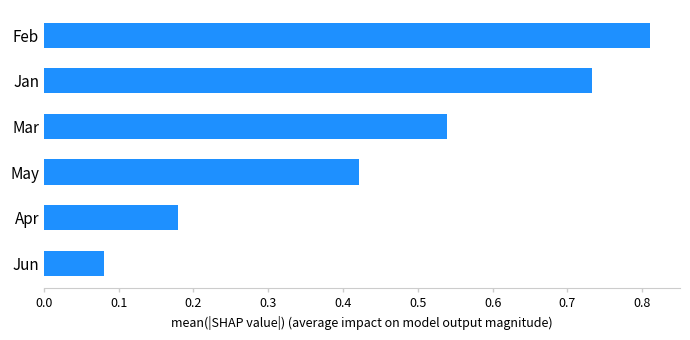

Rank the categories by value from highest to lowest.

Feb, Jan, Mar, May, Apr, Jun